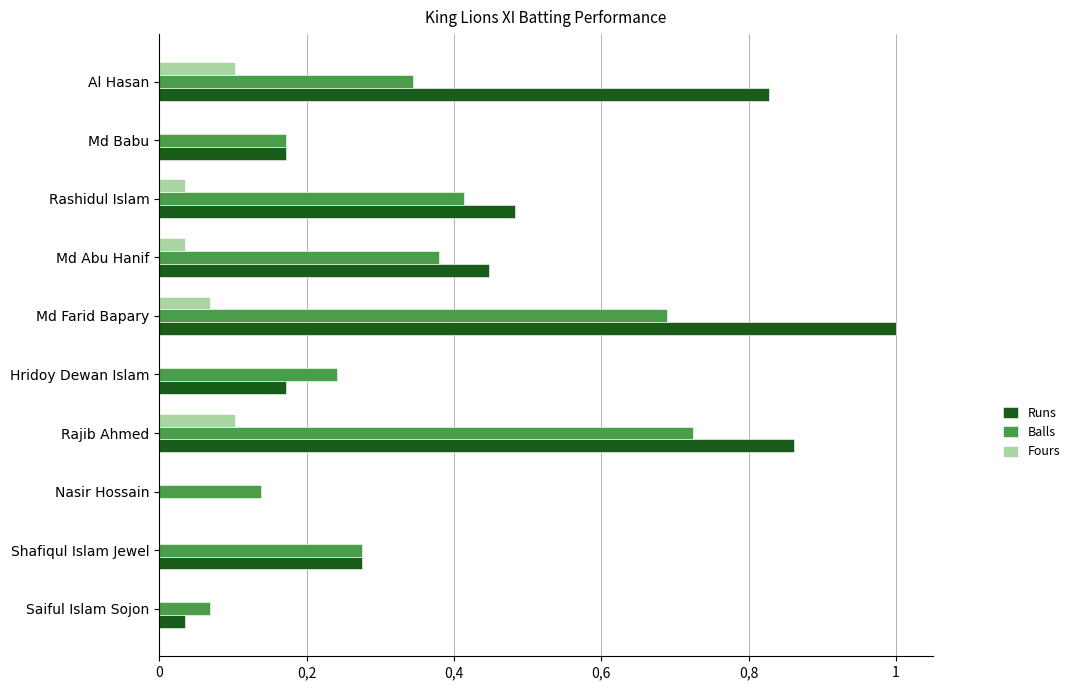

What are all the series names shown in the legend?

Runs, Balls, Fours